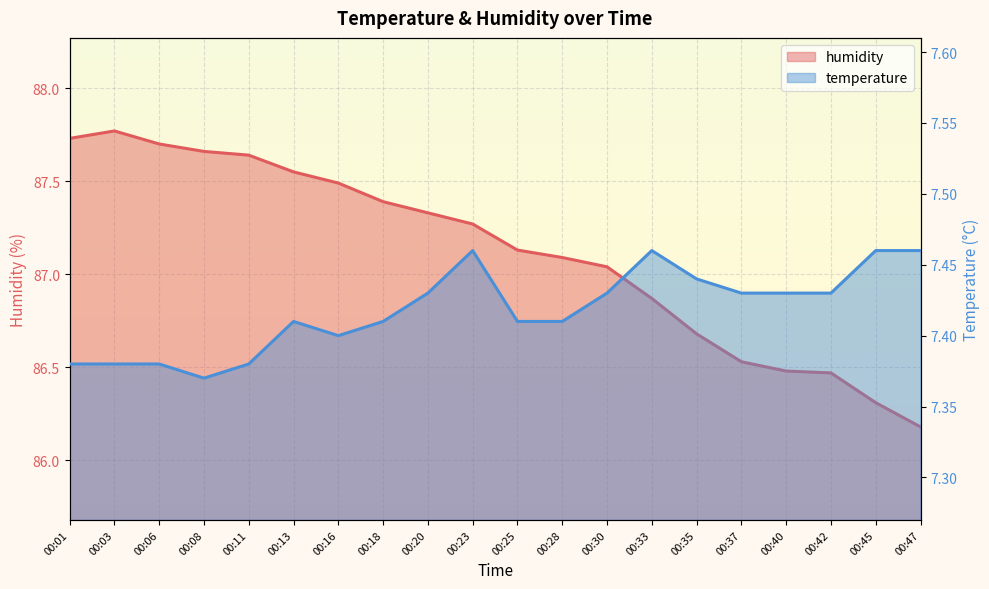

Between 00:45 and 00:40, which is larger?

00:40